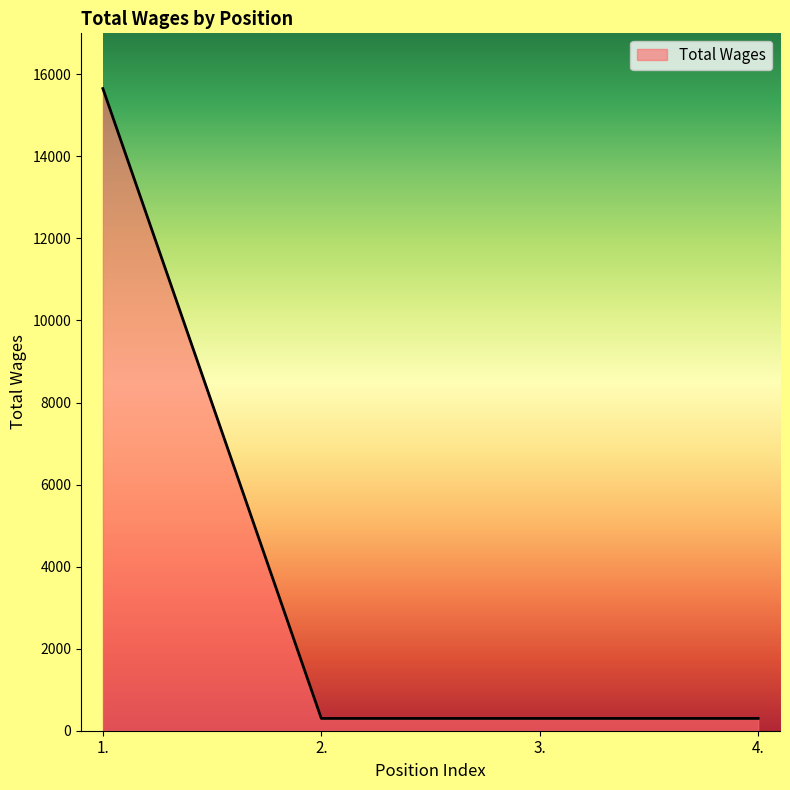

How many lines are shown in the chart?

1